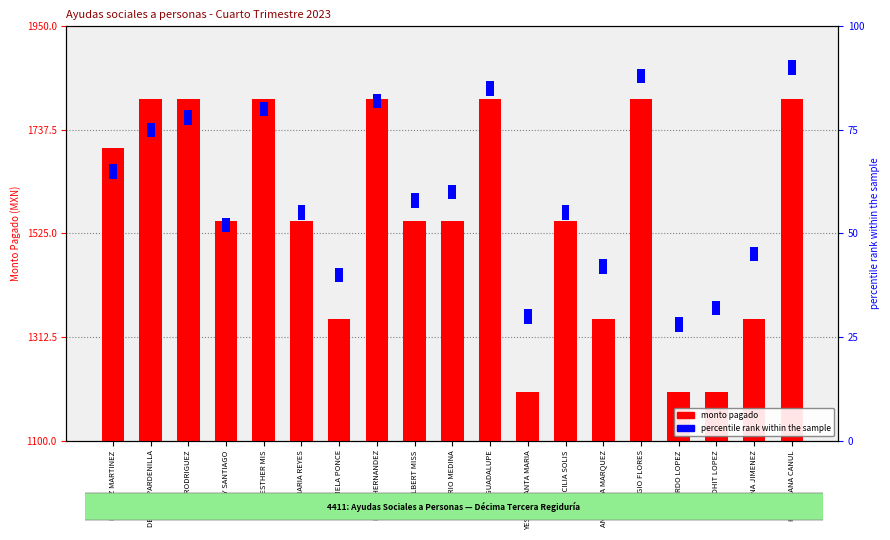

Is it true that percentile rank within the sample equals 48 at BEATRIZ MARTINEZ?

False